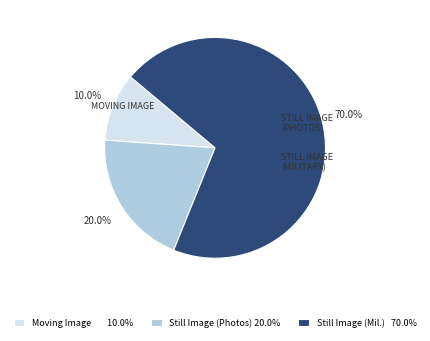

What is the total percentage of Still Image (Mil.) 70.0% and Moving Image 10.0%?

80.0%